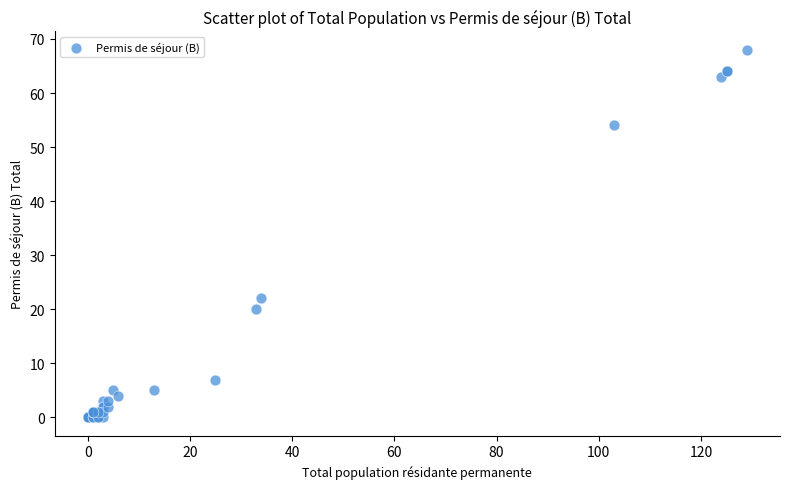

What Y value in the scatter plot is closest to 34?

22